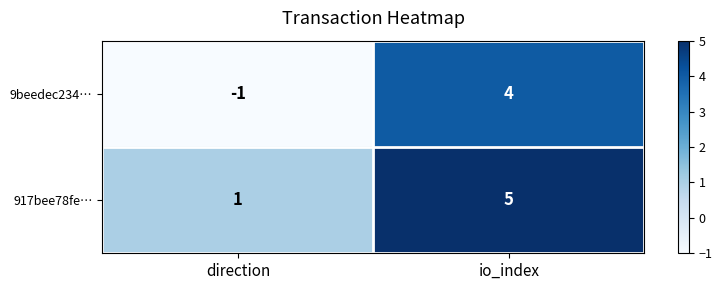

List the series in order of their peak value, lowest first.

9beedec234…, 917bee78fe…